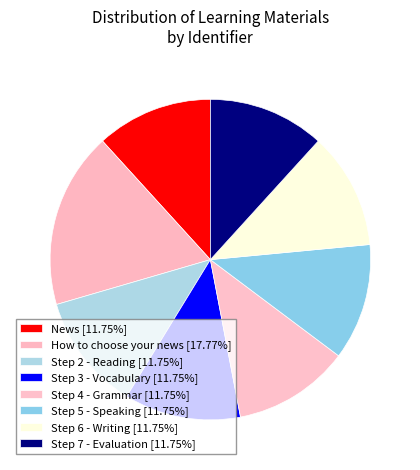

How many slices are in this pie chart?

8